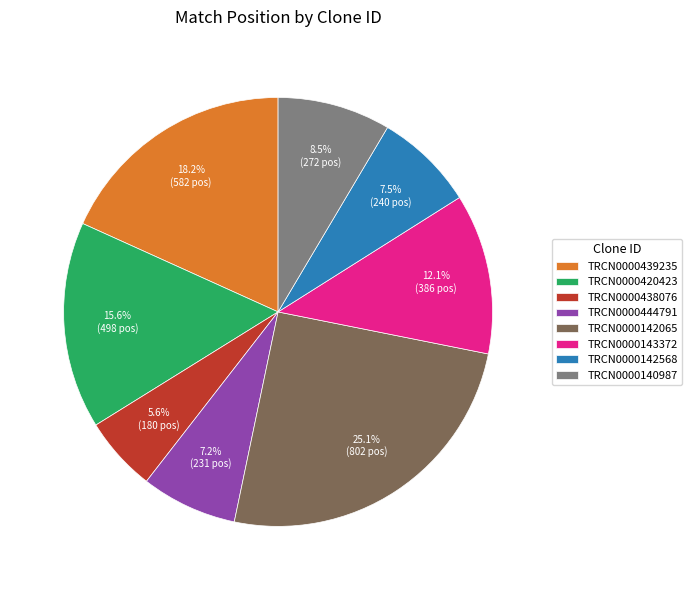

To the nearest percent, what percentage of the pie is TRCN0000439235?

18%